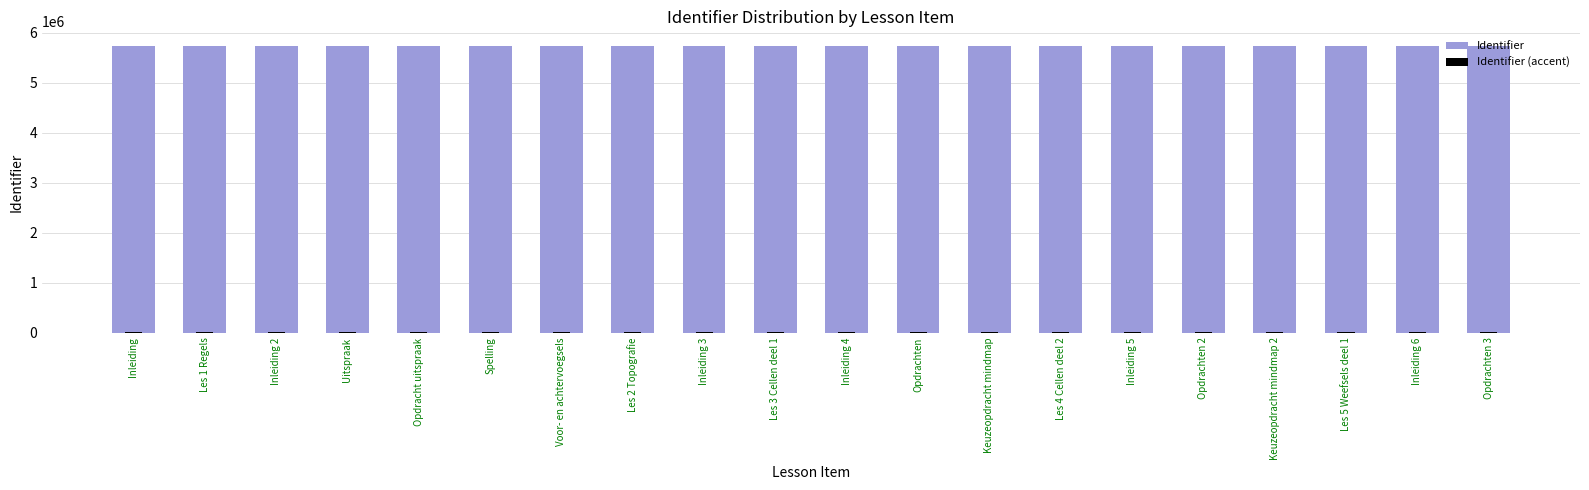

What position from the right is Opdrachten 2?

5